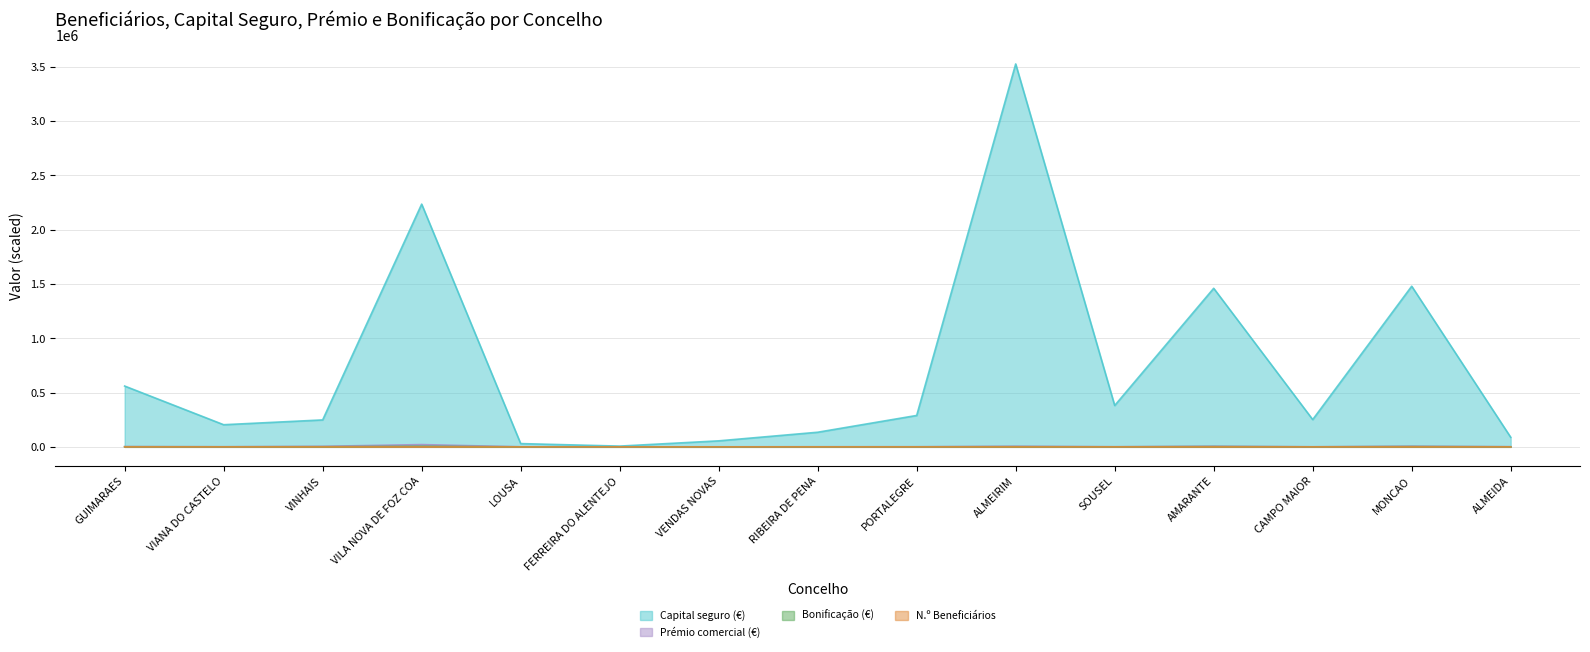

At which category does the chart reach its peak across all series?

ALMEIRIM